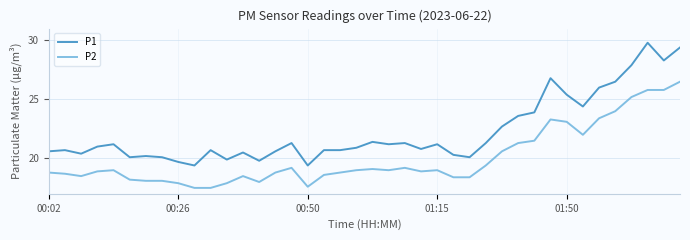

Count the number of data series in this chart.

2